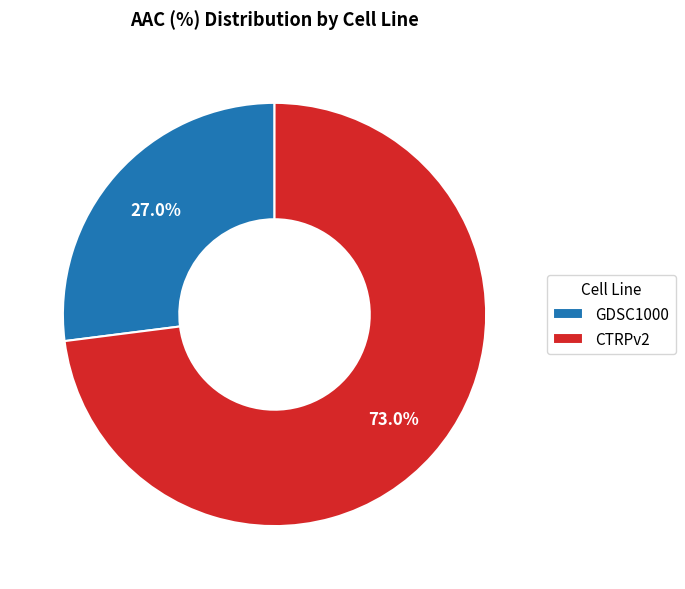

Does GDSC1000 account for over 50% of the chart?

No